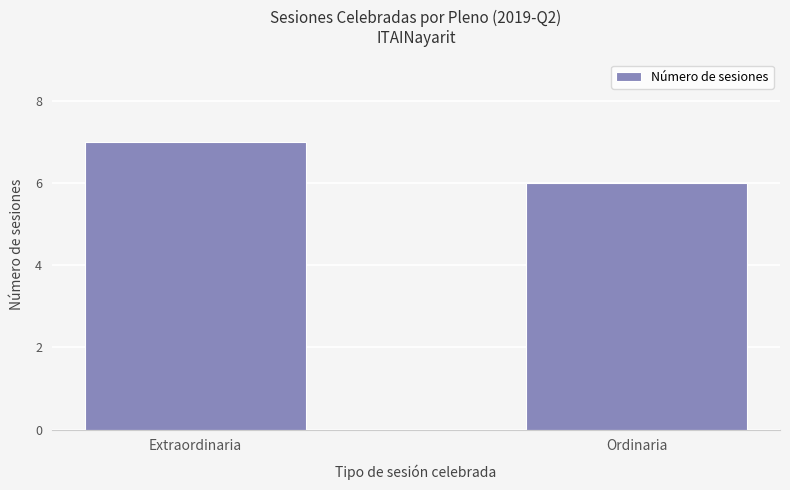

What is the ratio of the value at Ordinaria to the value at Extraordinaria?

0.9